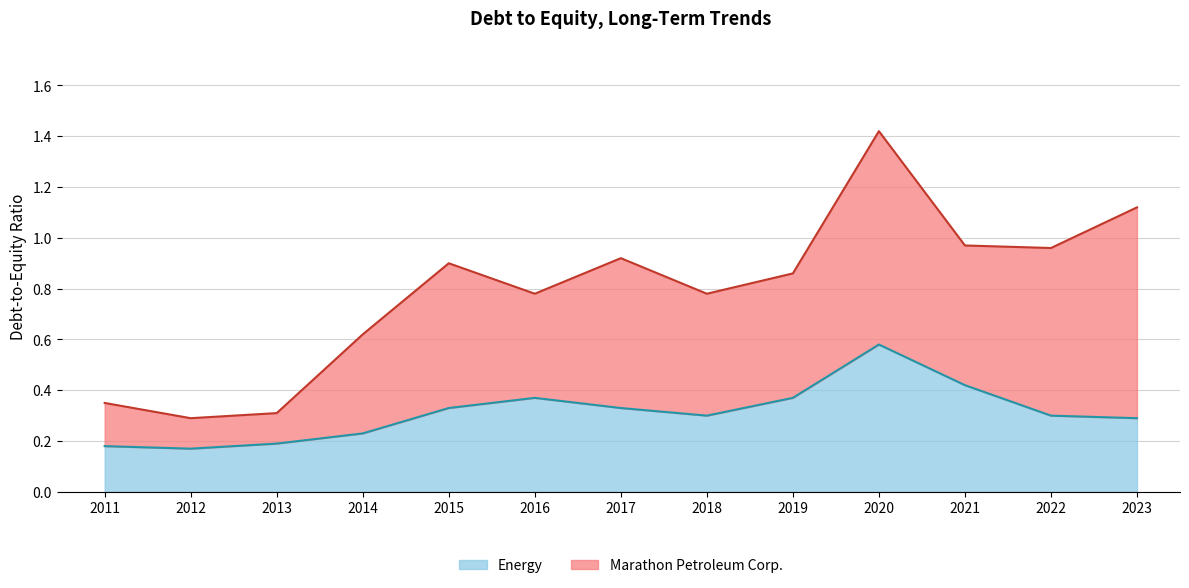

Reading left to right, list all the values displayed in this chart.

Marathon Petroleum Corp.: 0.3	0.3	0.3	0.6	0.9	0.8	0.9	0.8	0.9	1.4	1.0	1.0	1.1
Energy: 0.2	0.2	0.2	0.2	0.3	0.4	0.3	0.3	0.4	0.6	0.4	0.3	0.3